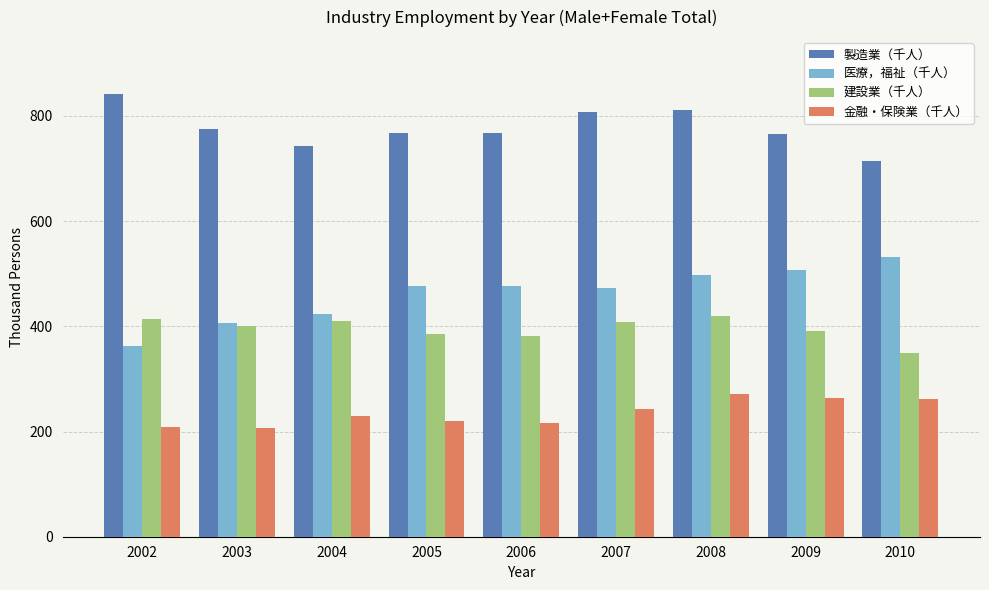

Which category has the lowest value in the 医療，福祉（千人） series?

2002